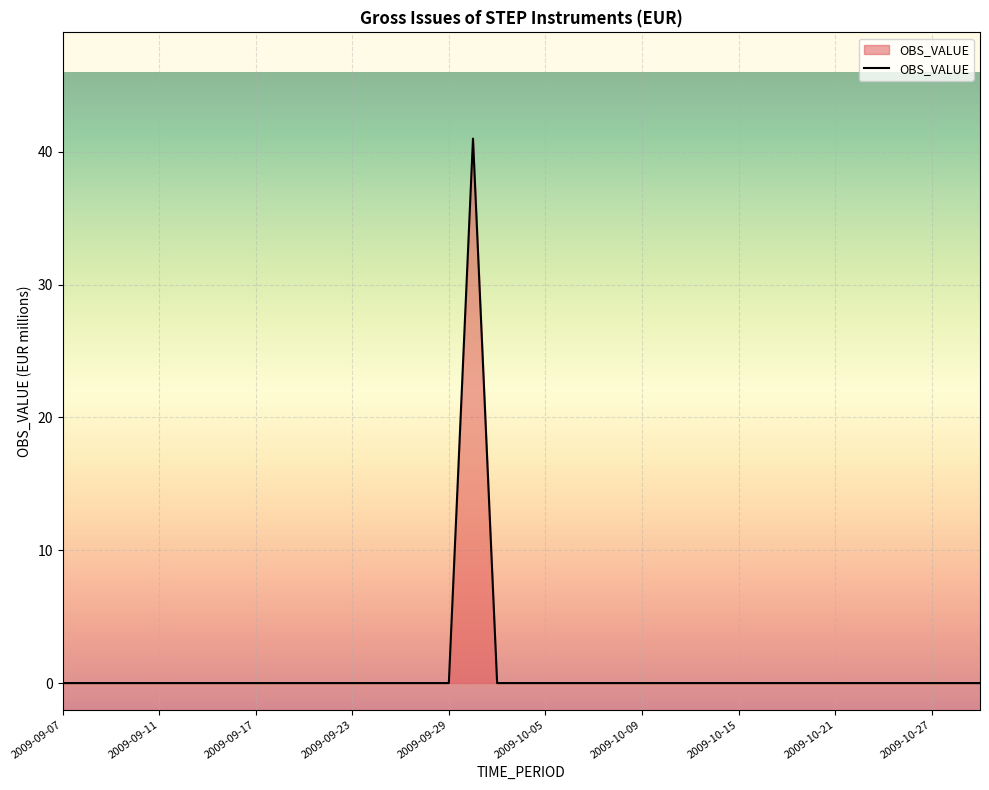

What is the greatest value displayed?

41